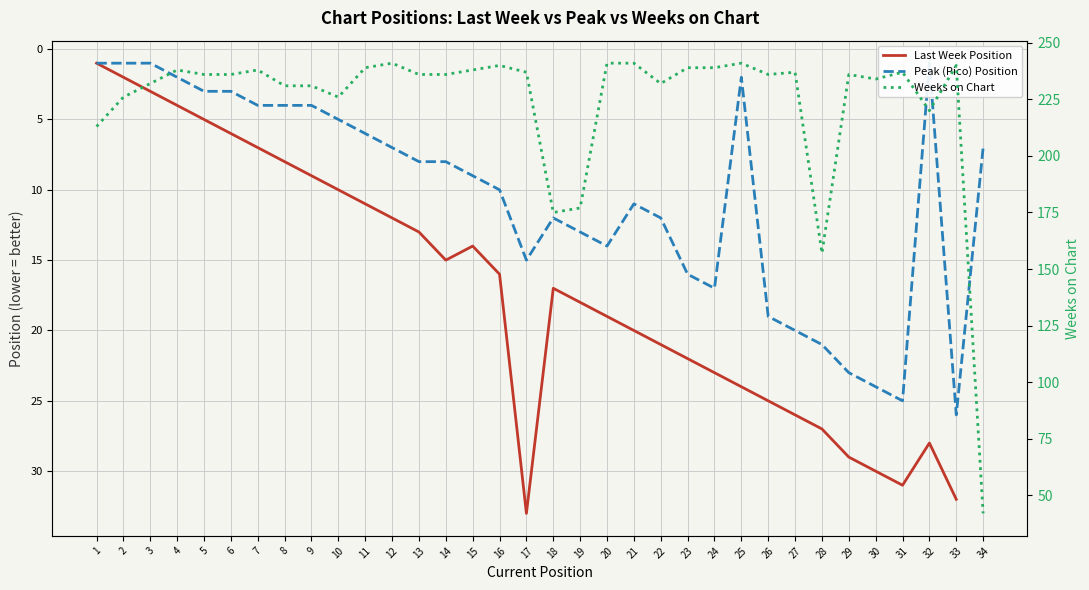

What is the sum of the Peak (Pico) Position values at 2 and 8?

5.0